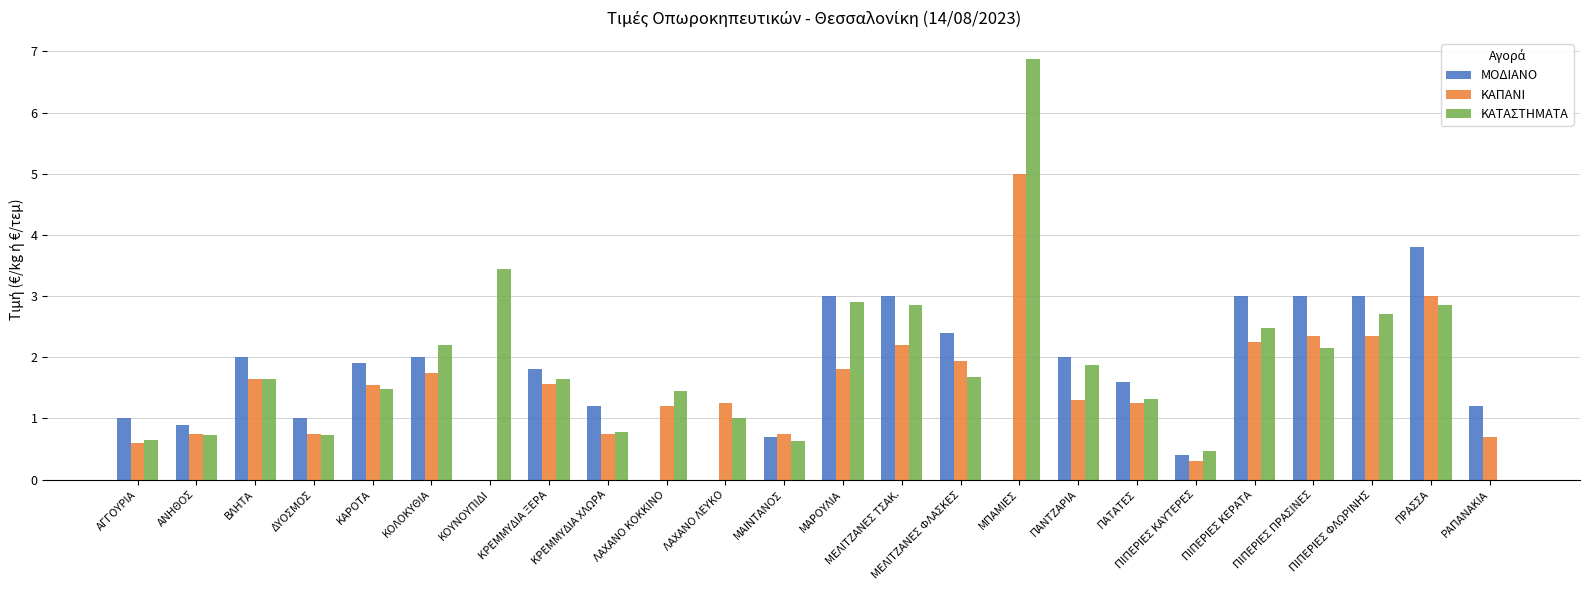

Are the bars horizontal?

No